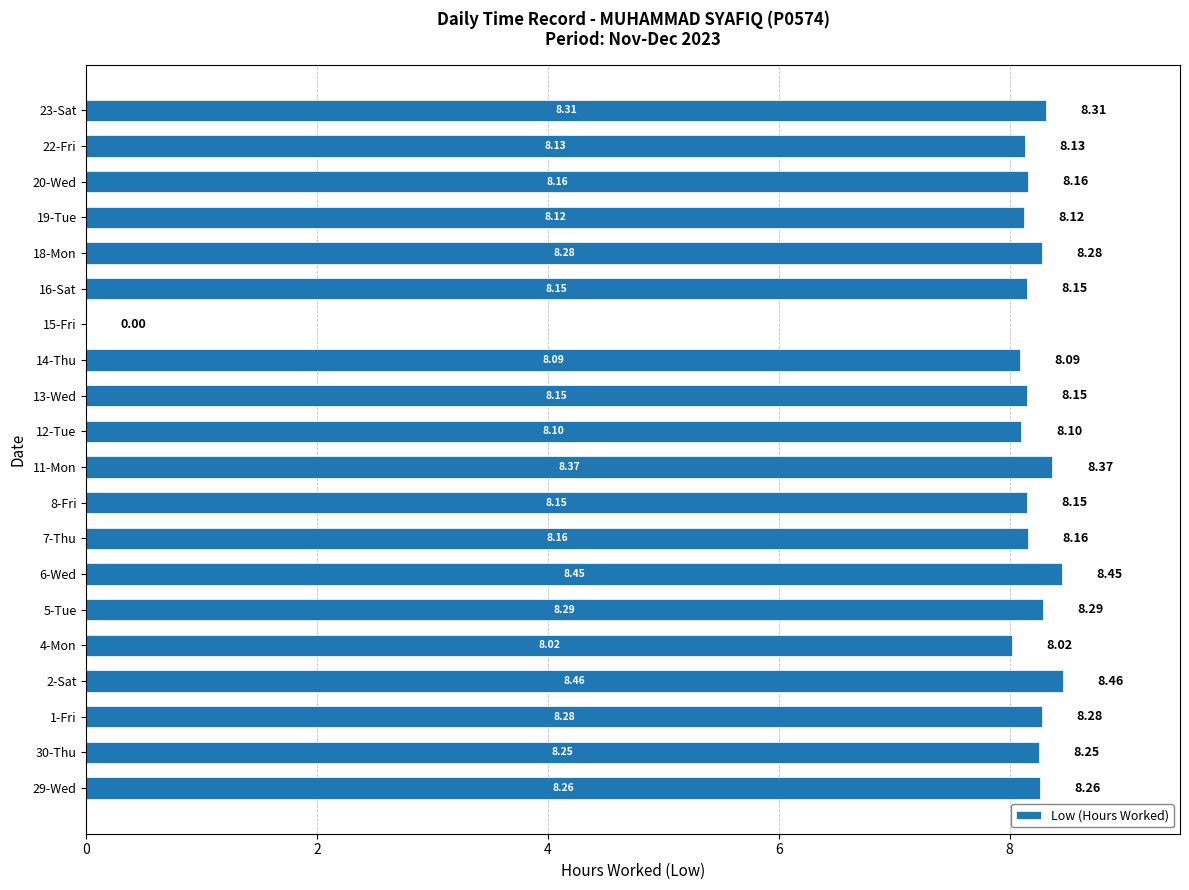

Which has a higher value, 6-Wed or 19-Tue?

6-Wed